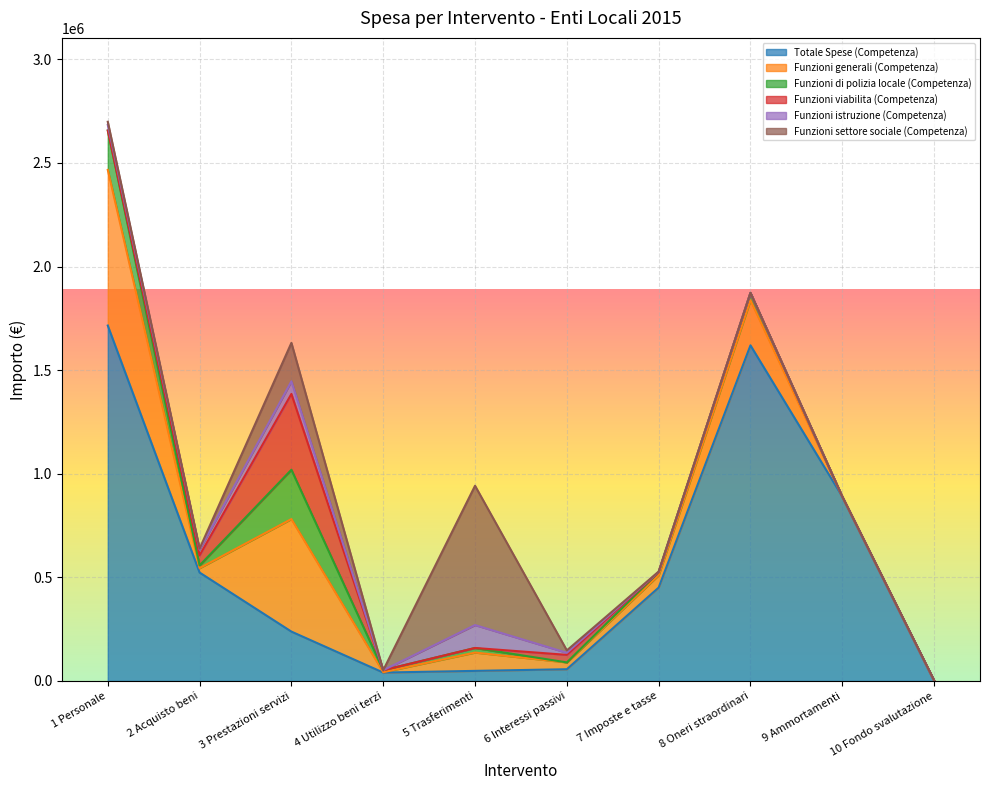

How many values in the Funzioni di polizia locale (Competenza) series exceed 14748?

5